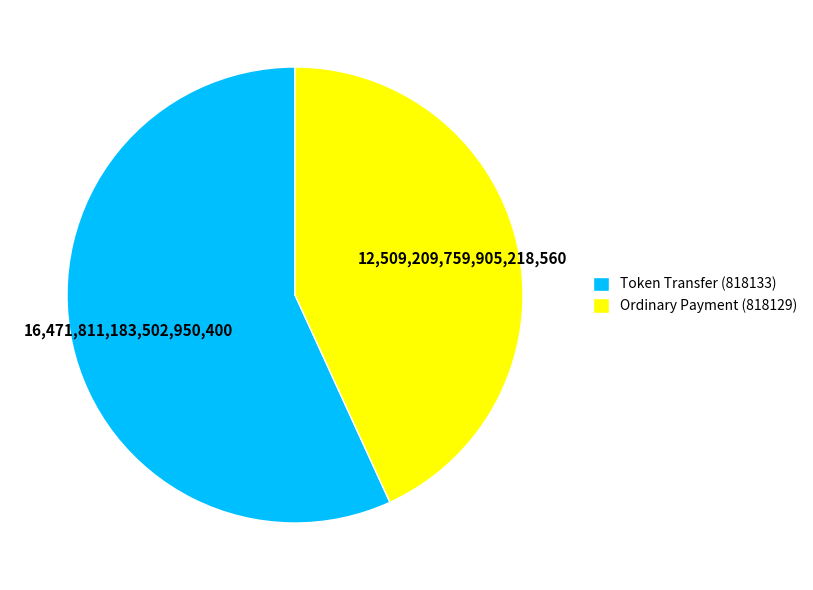

Which category has the smallest portion of the pie?

Ordinary Payment (818129)